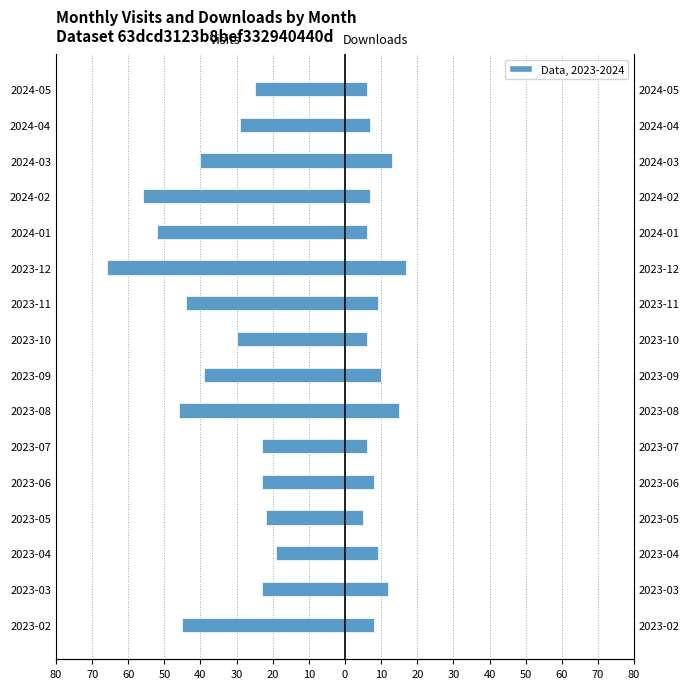

The value of monthly_download_resource at 2023-02 is 12. True or false?

False